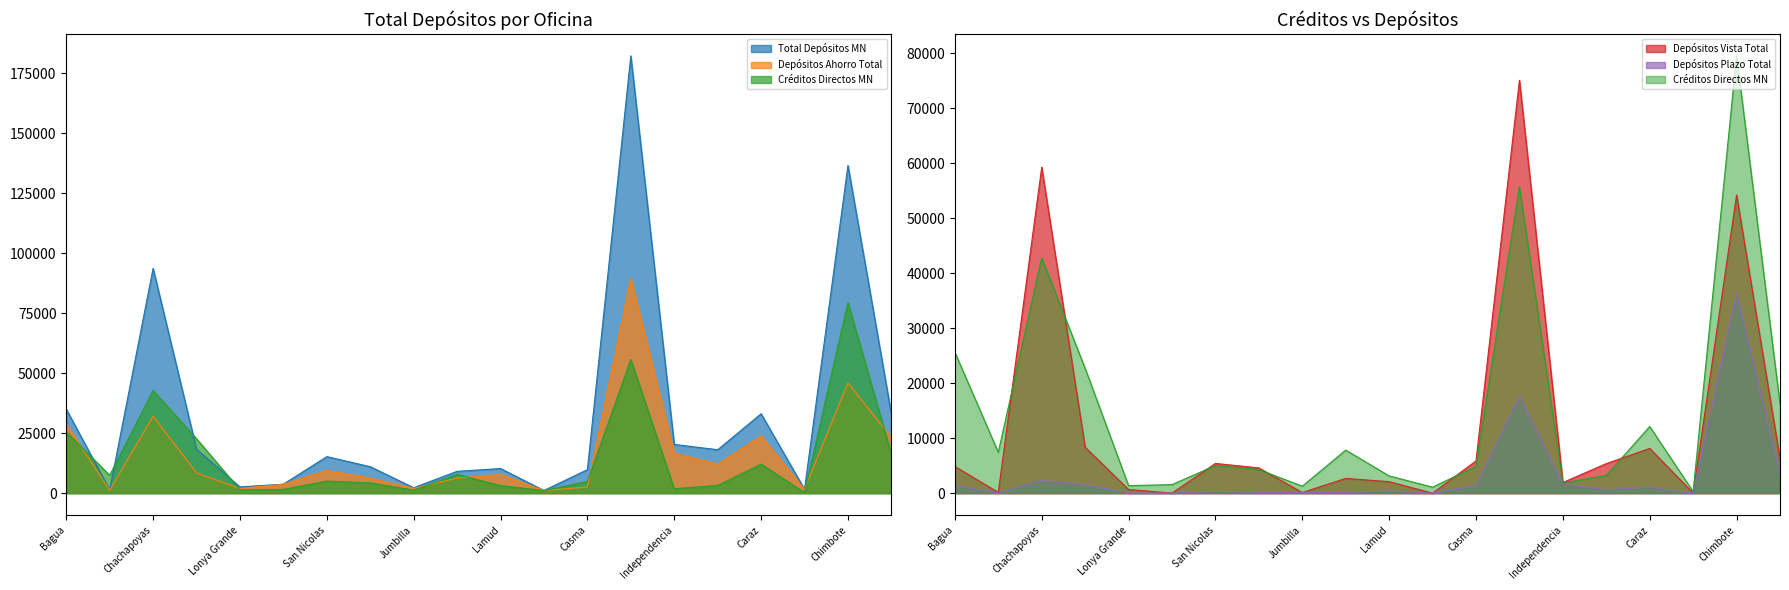

Reading left to right, list all the values displayed in this chart.

Total Depósitos MN: 35073.5	1357.0	93711.1	18336.2	2609.4	3750.8	15232.9	11042.8	2278.3	9103.7	10268.0	1133.0	9790.4	182333.6	20332.6	18109.6	33106.4	1633.5	136652.4	33039.3
Depósitos Ahorro Total: 28831.4	1187.9	32061.0	8469.2	1925.9	3722.0	9504.8	6283.9	2026.2	6275.6	7803.7	1125.6	2576.0	89577.2	16733.3	12113.5	23865.9	1609.0	46006.7	23152.8
Créditos Directos MN: 25636.4	7436.2	42775.1	22703.4	1368.0	1556.0	5023.3	4292.6	1262.9	7831.7	3138.0	1090.2	4885.2	55741.1	1847.2	3218.5	12121.5	274.5	79529.4	16262.1
Depósitos Vista Total: 4856.9	145.1	59278.0	8353.8	664.2	18.3	5407.0	4591.4	117.8	2686.9	2087.1	4.2	5865.9	75085.1	1933.0	5370.2	8137.9	20.6	54217.0	6304.7
Depósitos Plazo Total: 1385.2	24.0	2372.1	1513.1	19.3	10.5	321.1	167.4	134.3	141.2	377.2	3.3	1348.4	17671.3	1666.3	625.8	1102.6	4.0	36428.8	3581.9